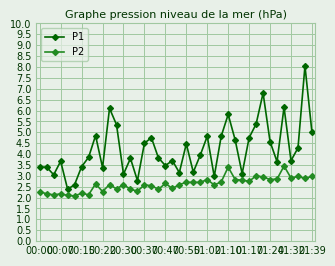

List the series in order of their overall mean, lowest first.

P2, P1